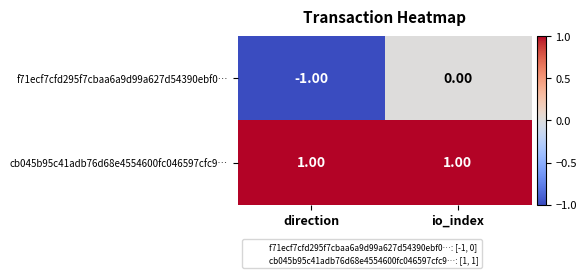

Which series has the widest spread of values?

f71ecf7cfd295f7cbaa6a9d99a627d54390ebf0…